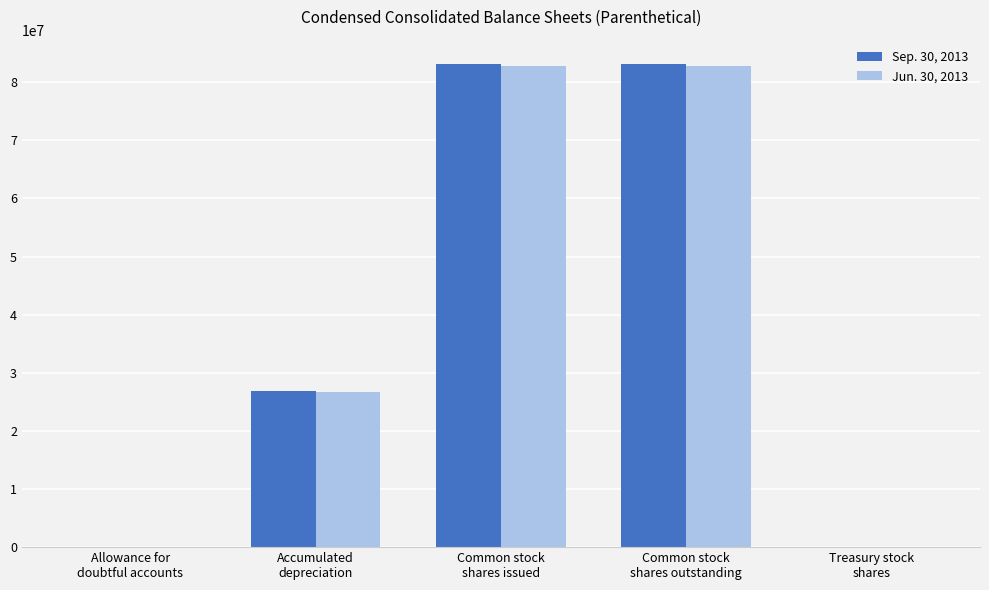

What is the sum of all Sep. 30, 2013 values?

193278097